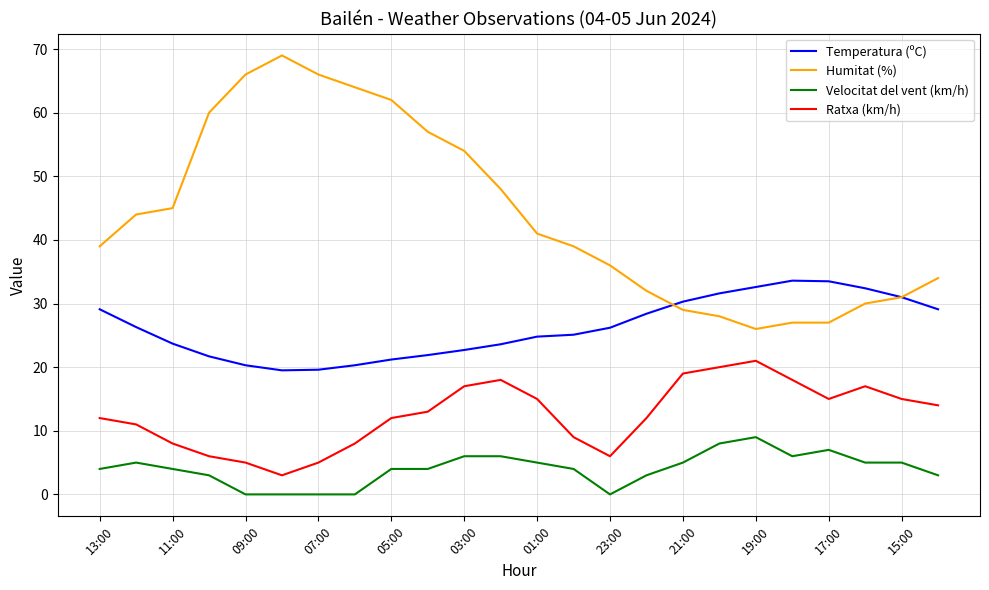

Is this an area chart (filled region under the line)?

No